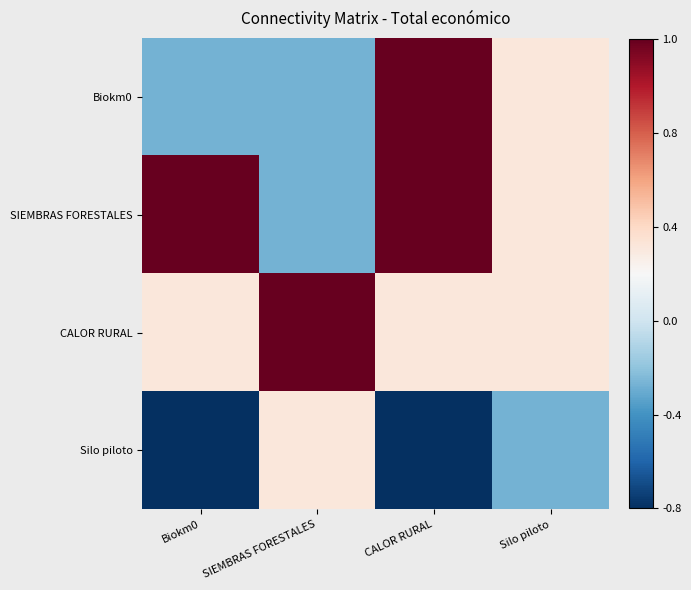

Which has a higher value, Silo piloto or Biokm0?

Silo piloto